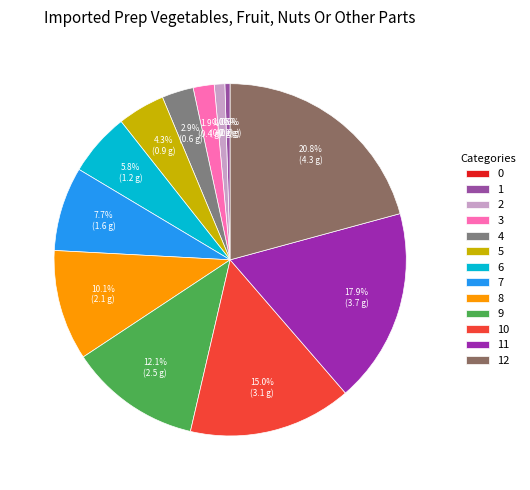

Rank the categories by value from lowest to highest.

0, 1, 2, 3, 4, 5, 6, 7, 8, 9, 10, 11, 12